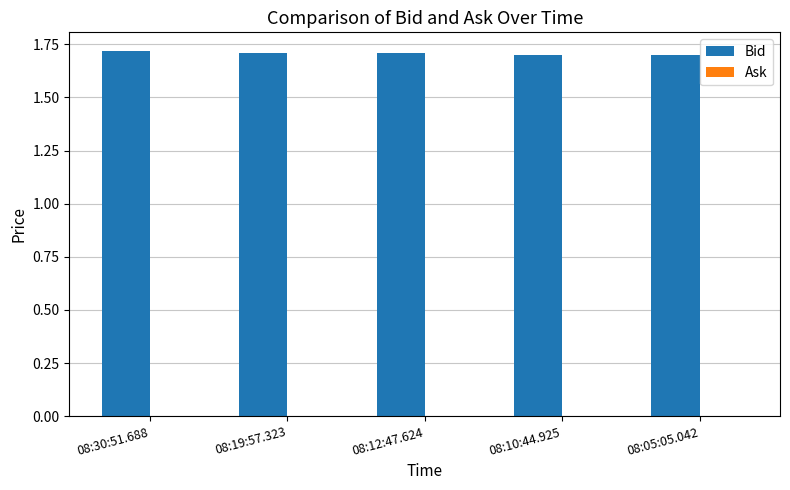

What is the sum of all values?

8.5